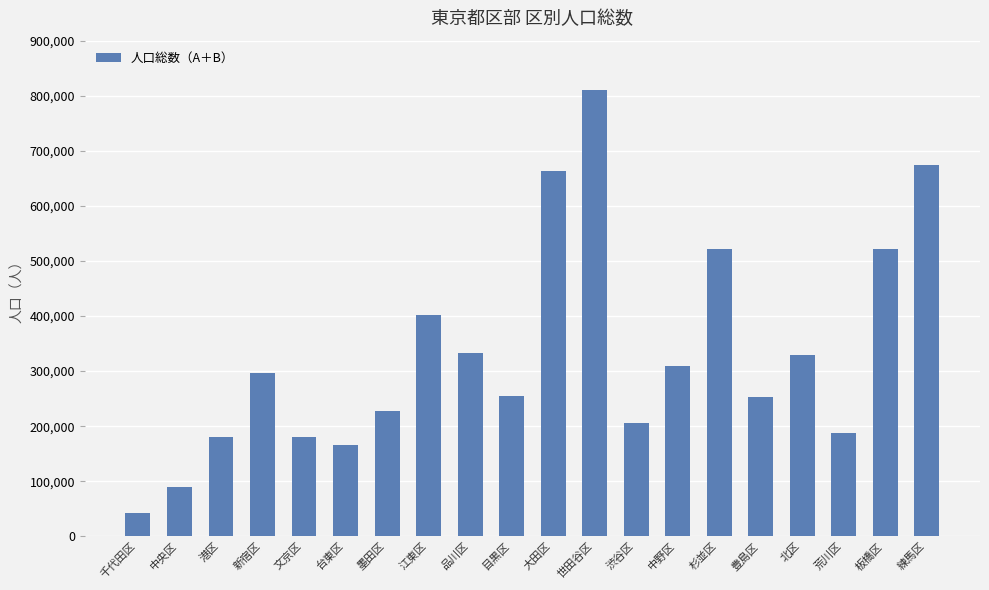

What is the change in value from 世田谷区 to 北区?

-481372